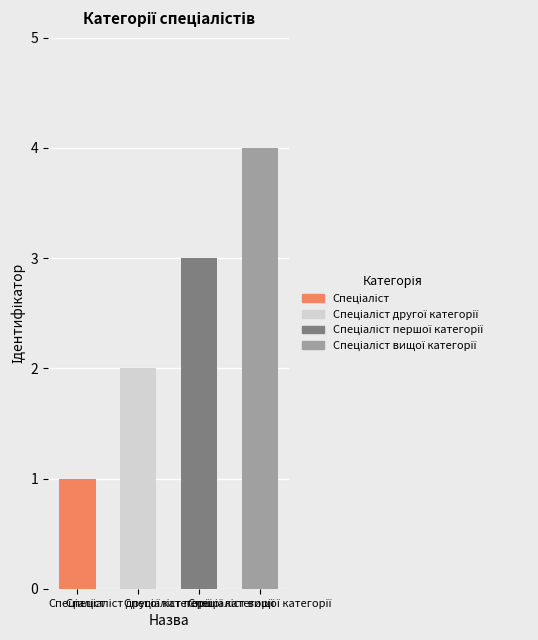

Reading right to left, extract all data points from this chart.

4	3	2	1